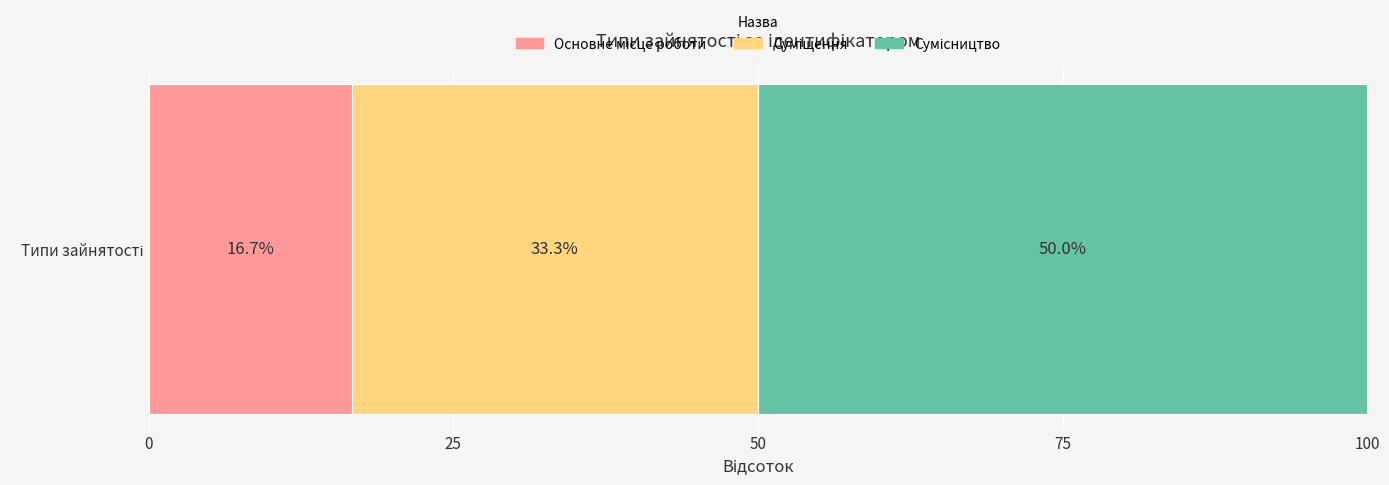

How many categories are shown in the chart?

1